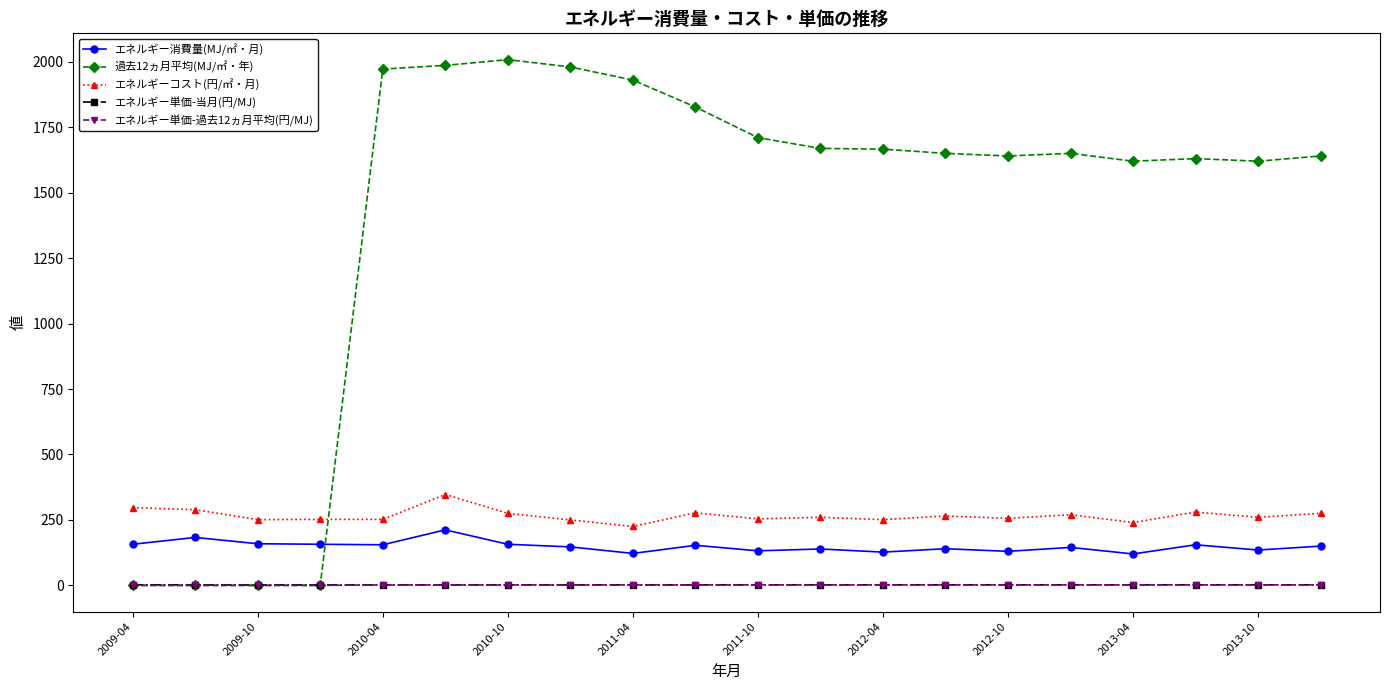

Which series has the widest spread of values?

過去12ヵ月平均(MJ/㎡・年)